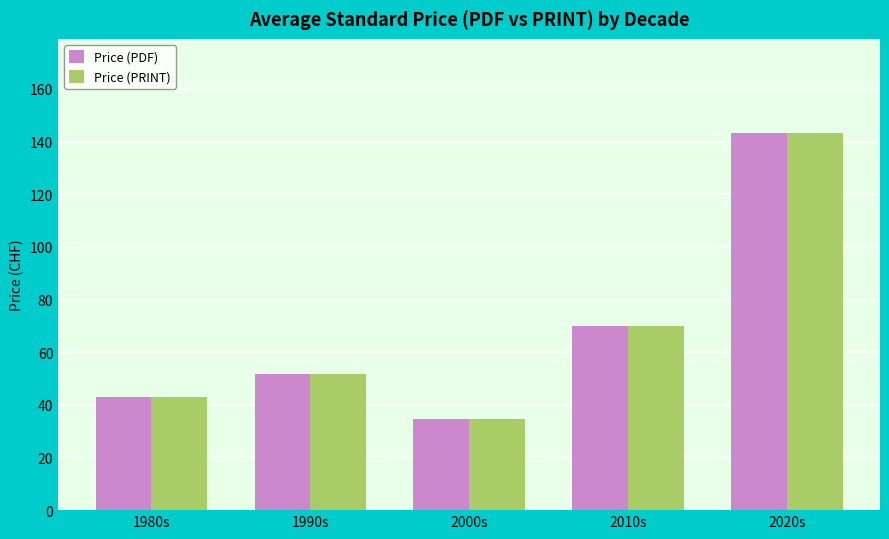

How many bars are there in each group?

2